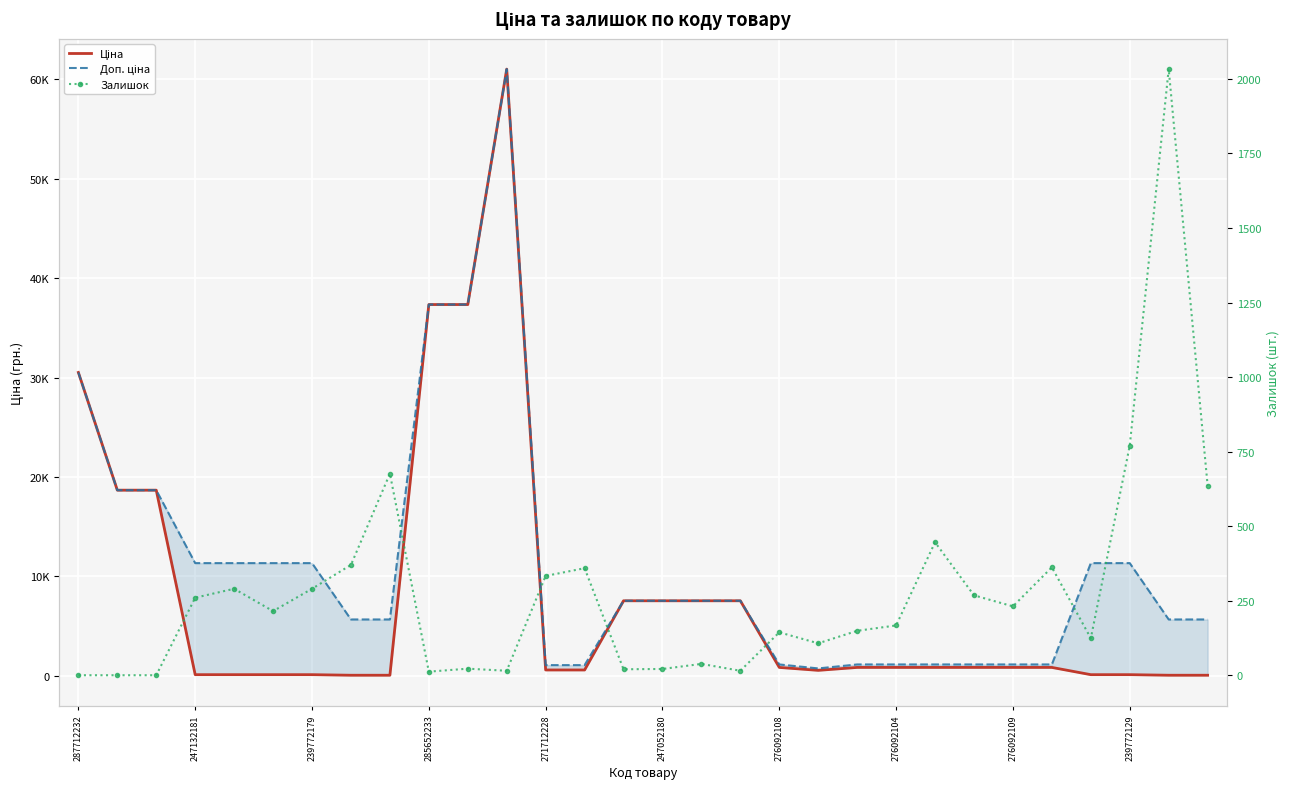

What is the total value across all series at 26?

11571.3